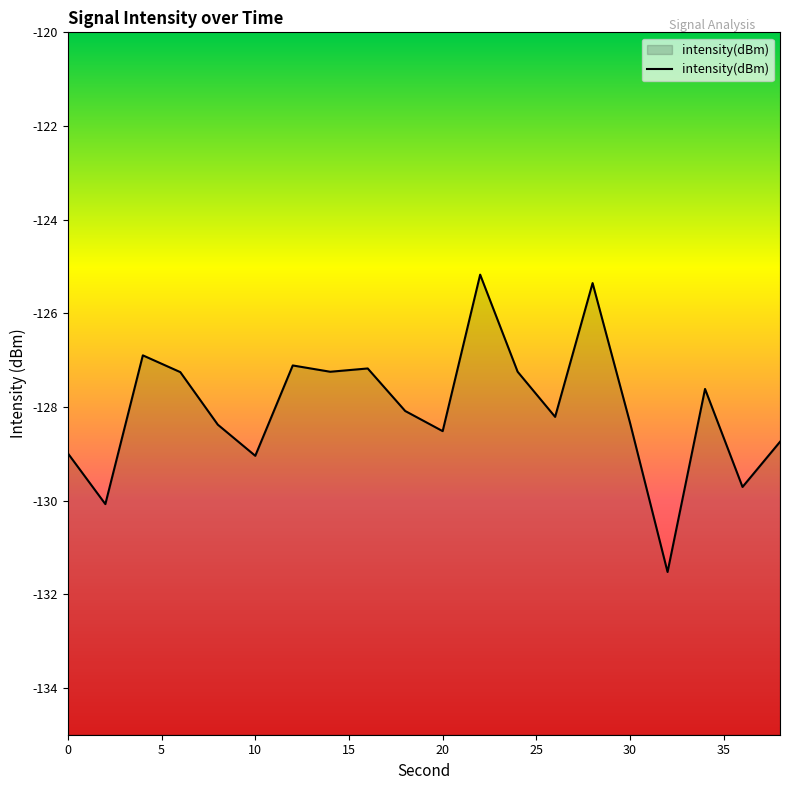

What is the value of the 18th point from the left?

-127.6